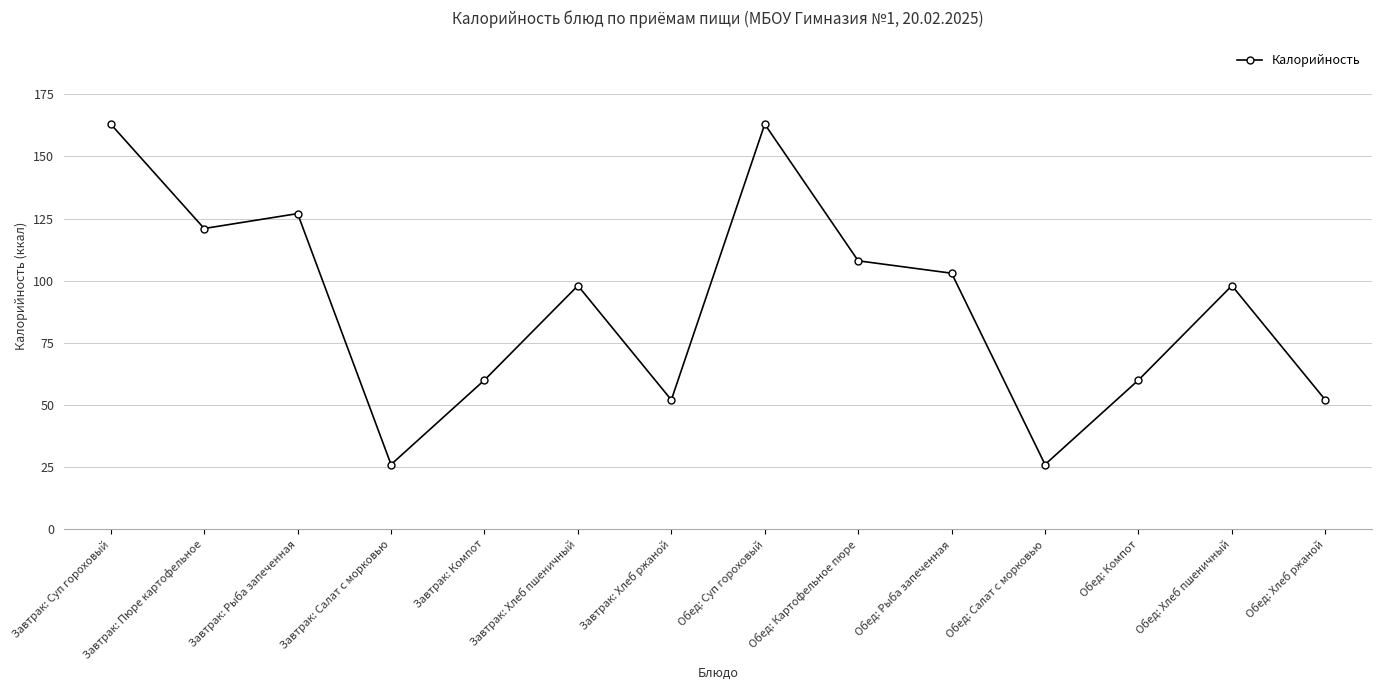

What is the sum of all values?

1257